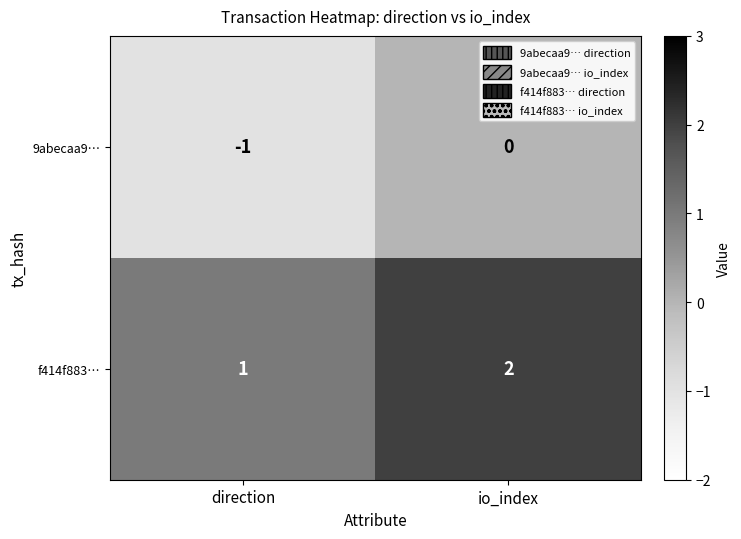

Is it true that 9abecaa9… equals 0 at io_index?

True